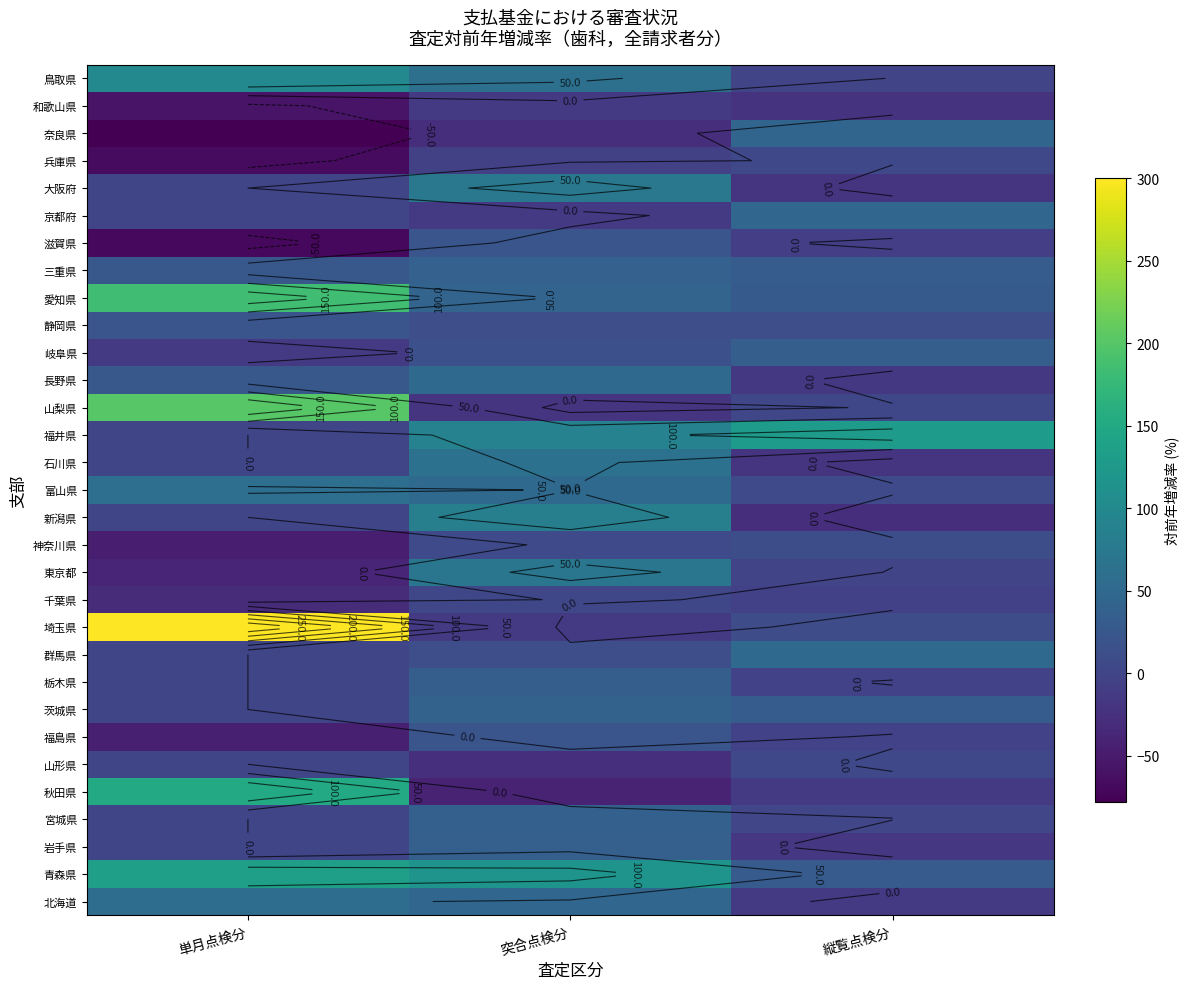

Is it true that 富山県 equals 23.5 at 単月点検分?

False